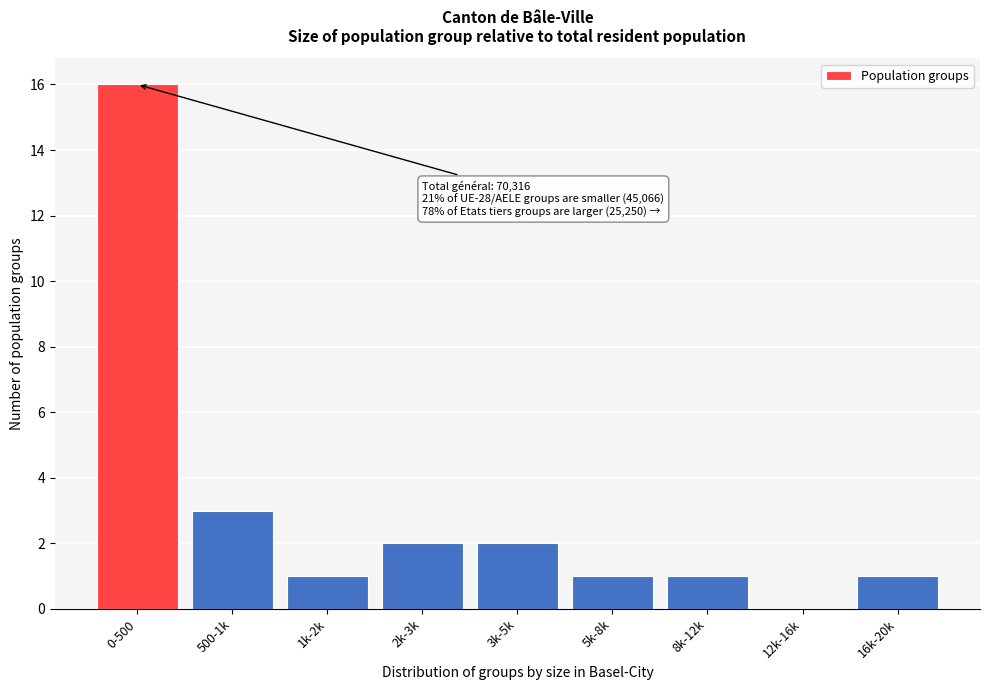

Reading left to right, what are all the values shown in this chart?

0-500=16	500-1k=3	1k-2k=1	2k-3k=2	3k-5k=2	5k-8k=1	8k-12k=1	12k-16k=0	16k-20k=1